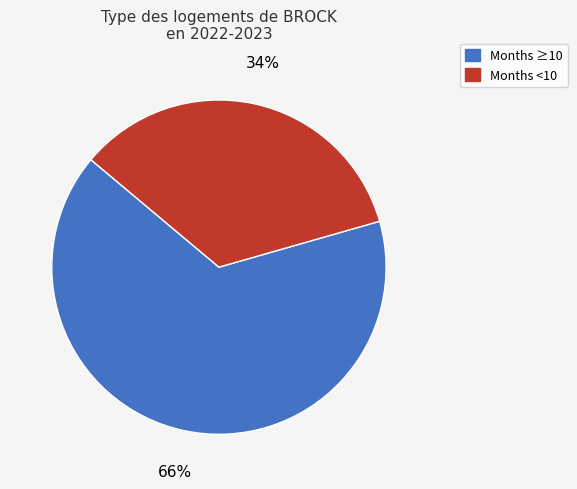

To the nearest percent, what portion does Months ≥10 represent?

66%